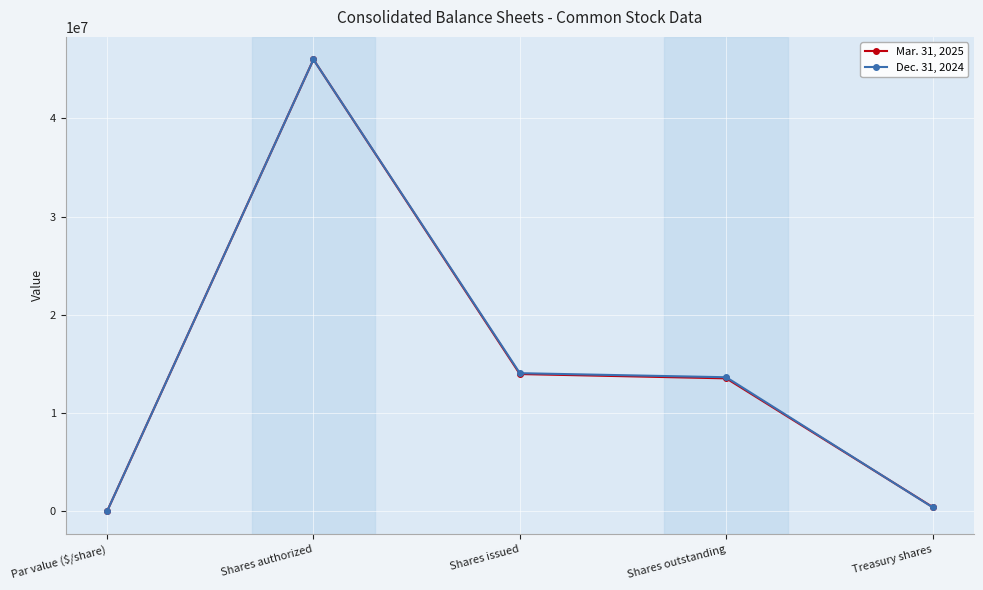

What are all the series names shown in the legend?

Mar. 31, 2025, Dec. 31, 2024